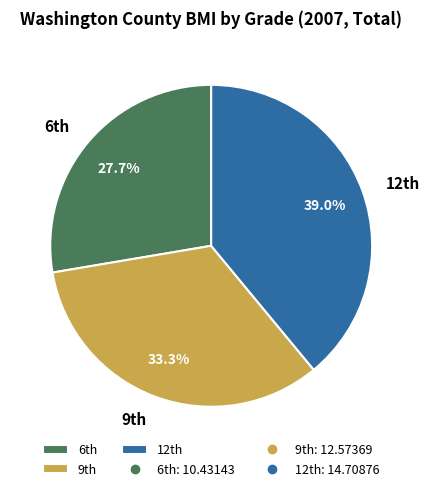

Which slice is the largest?

12th